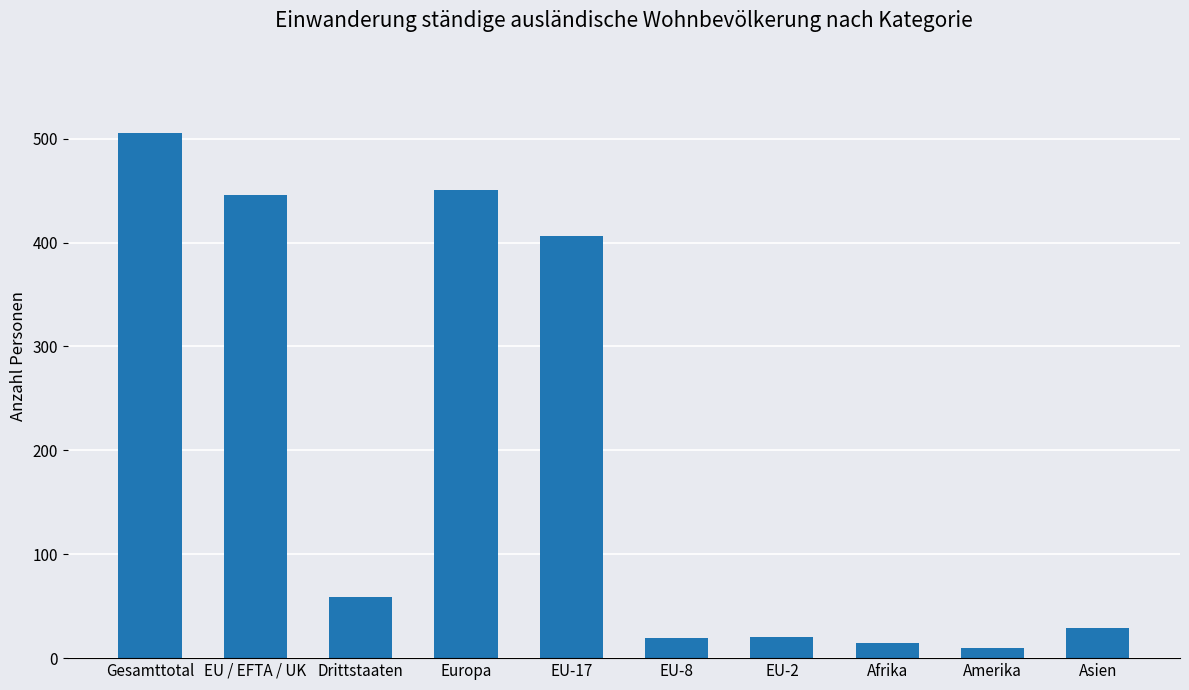

What is the change in value from EU / EFTA / UK to EU-17?

-40